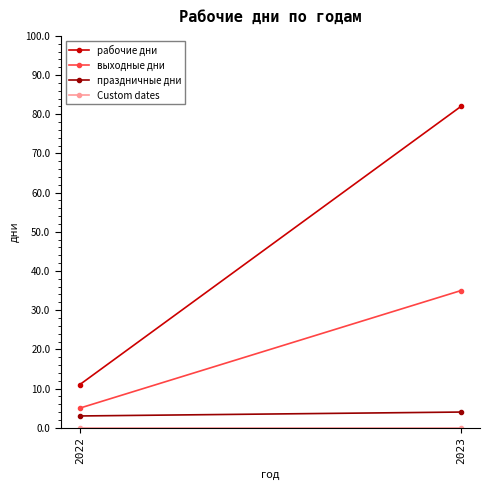

What is the value of the праздничные дни point at the 2nd from the left?

4